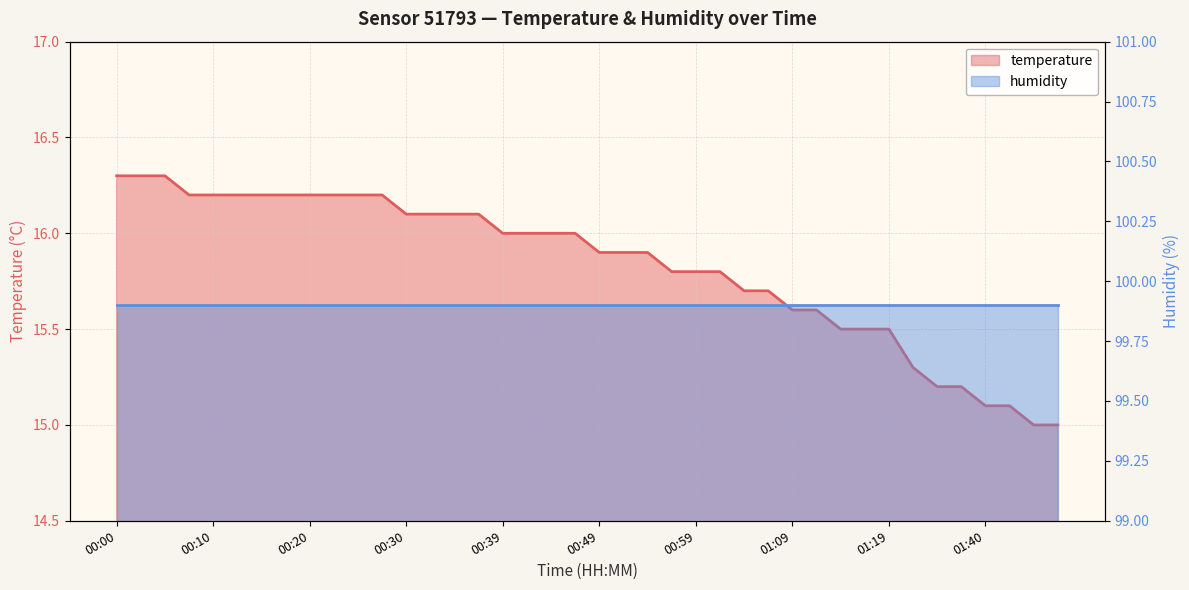

What is the change in value from 00:03 to 00:44?

-0.3